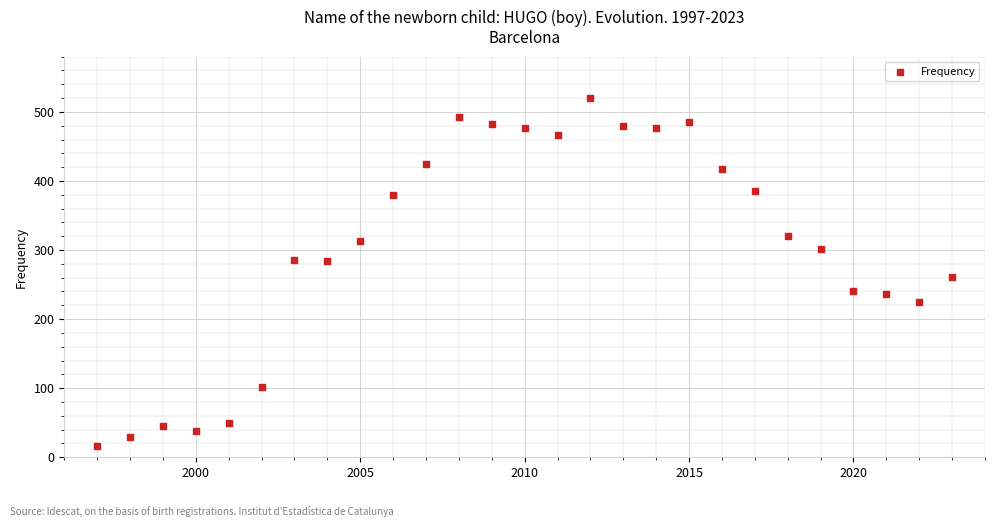

What is the range of Y values (max minus min)?

503